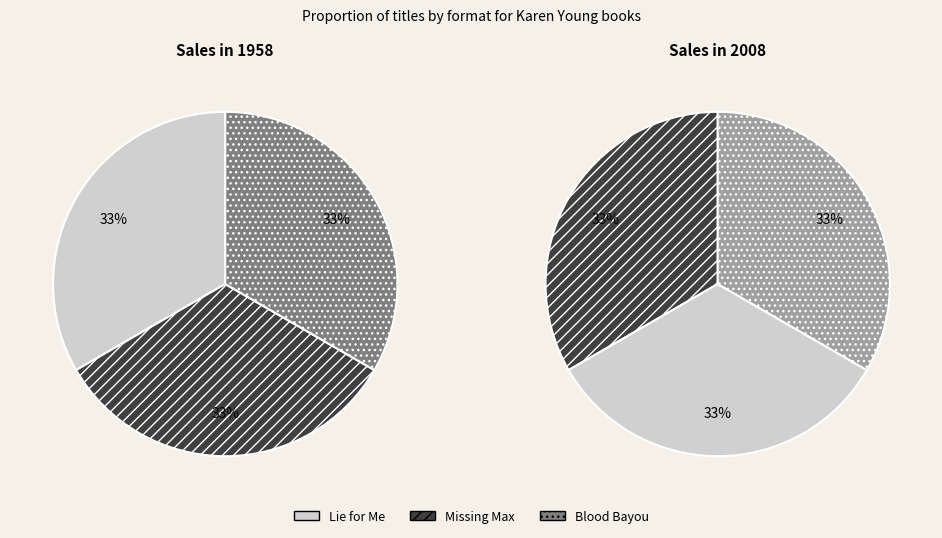

To the nearest percent, what percentage of the pie is Missing Max?

33%